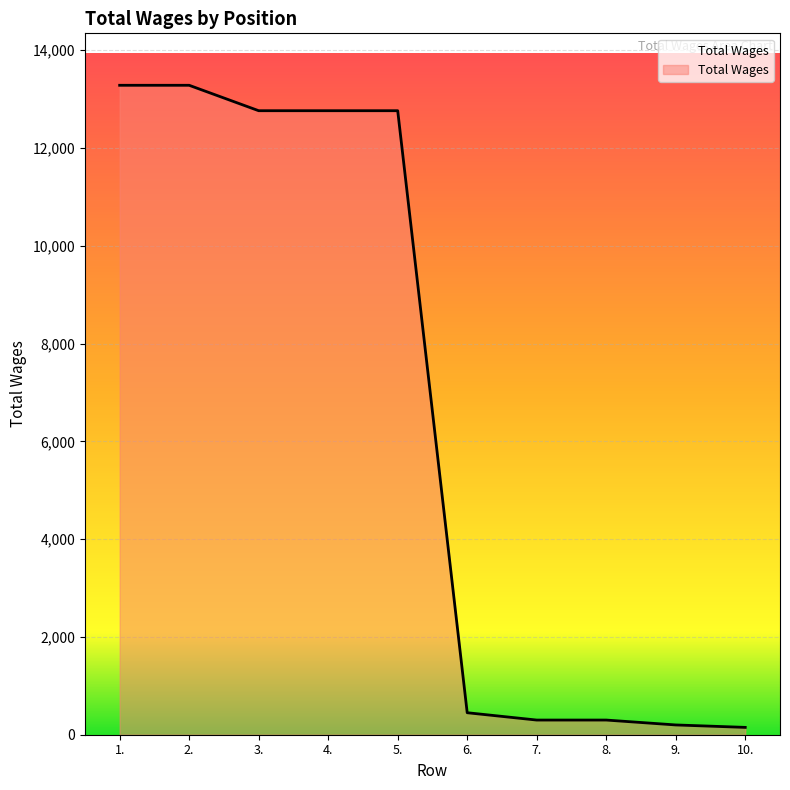

Is it true that the value at 1. is 13284?

True